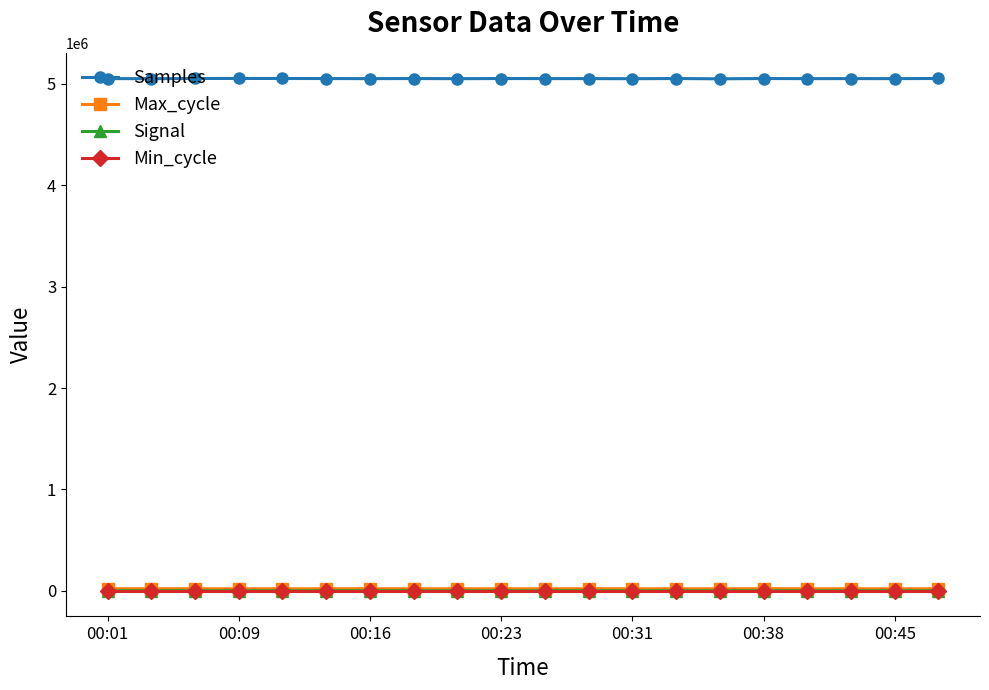

At how many categories does at least one series exceed 3952177?

20